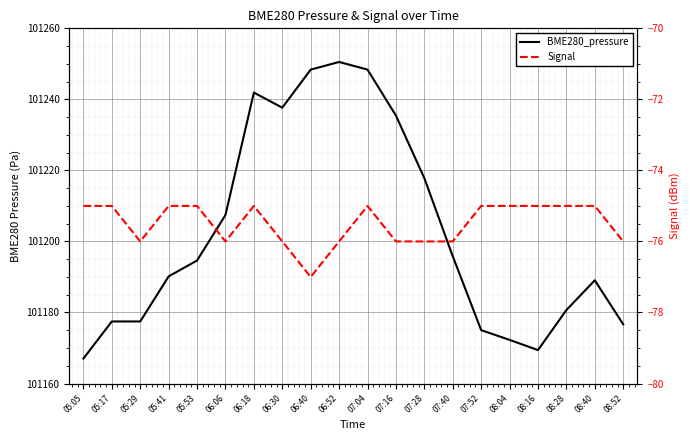

Rank the categories by Signal value from highest to lowest.

05:05, 05:17, 05:41, 05:53, 06:18, 07:04, 07:52, 08:04, 08:16, 08:28, 08:40, 05:29, 06:06, 06:30, 06:52, 07:16, 07:28, 07:40, 08:52, 06:40